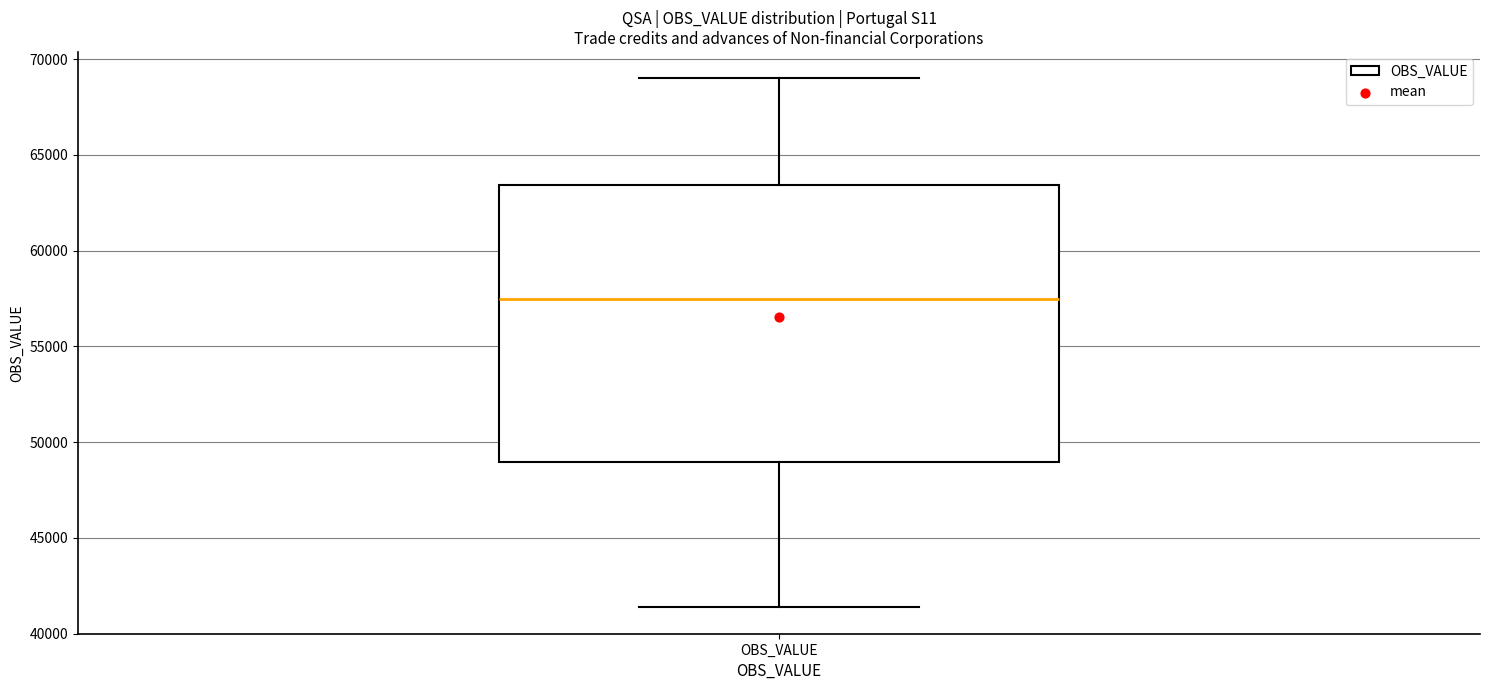

Transcribe this box plot: give where the median line is, the range the box spans, and where the two whiskers end, as read against the y-axis. The values are not printed on the chart, so give them approximately, as read against the axis.

median 57500, box 49000 to 63500, whiskers 41500 to 69000